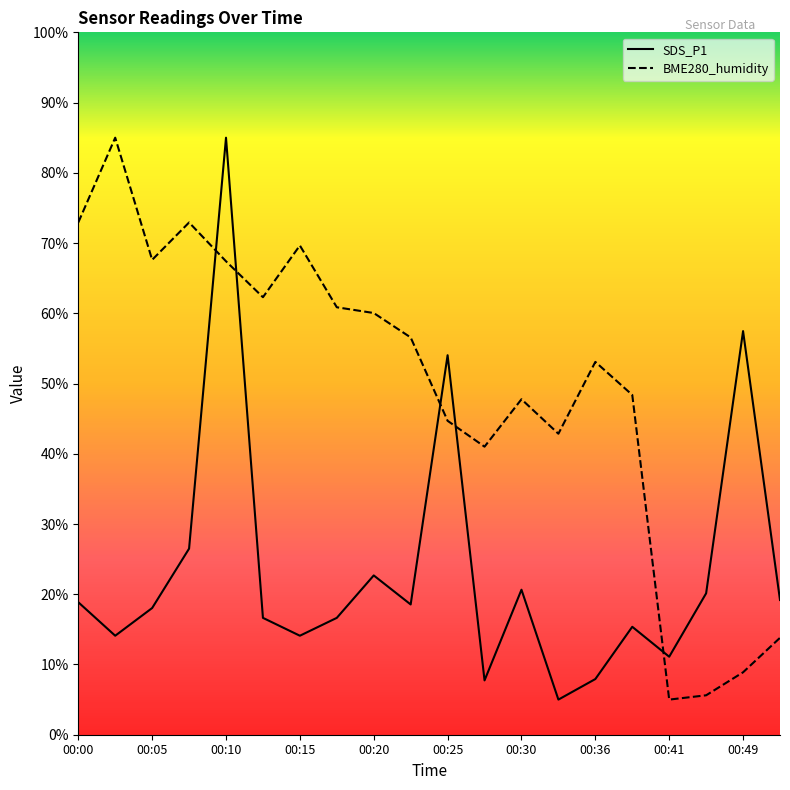

Reading left to right, extract all data points from this chart.

SDS_P1: 18.9	14.1	18.0	26.5	85.0	16.6	14.1	16.6	22.7	18.5	54.0	7.7	20.6	5.0	7.9	15.4	11.1	20.1	57.5	19.2
BME280_humidity: 72.9	85.0	67.6	72.9	67.4	62.3	69.7	60.9	60.0	56.6	44.7	41.0	47.8	42.9	53.1	48.4	5.0	5.6	8.9	13.8